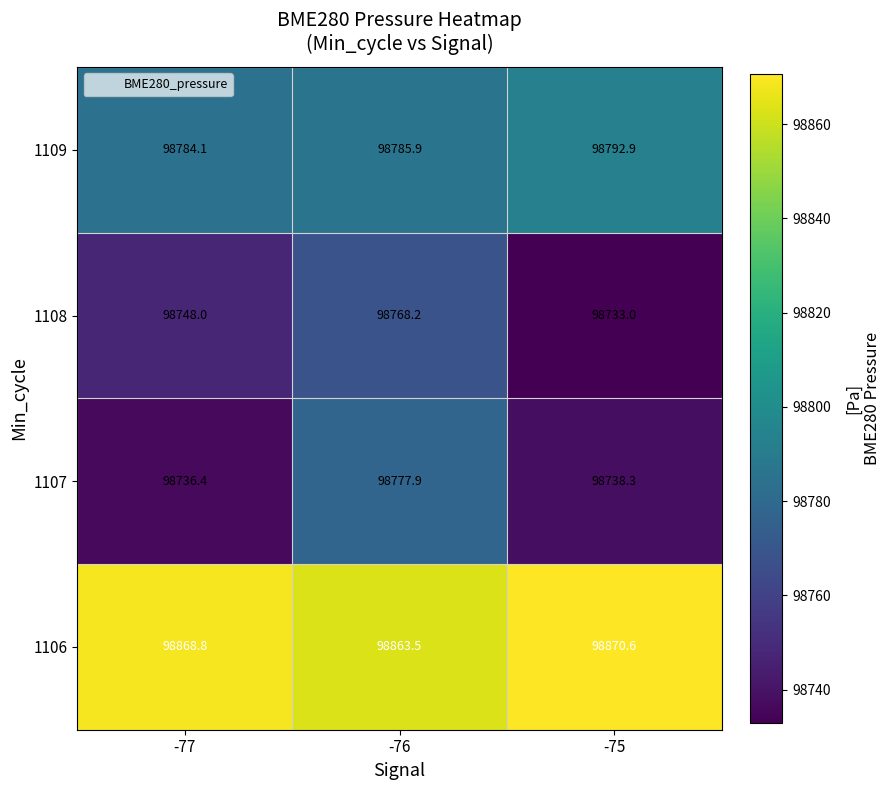

Which series has the largest total across all categories?

1106